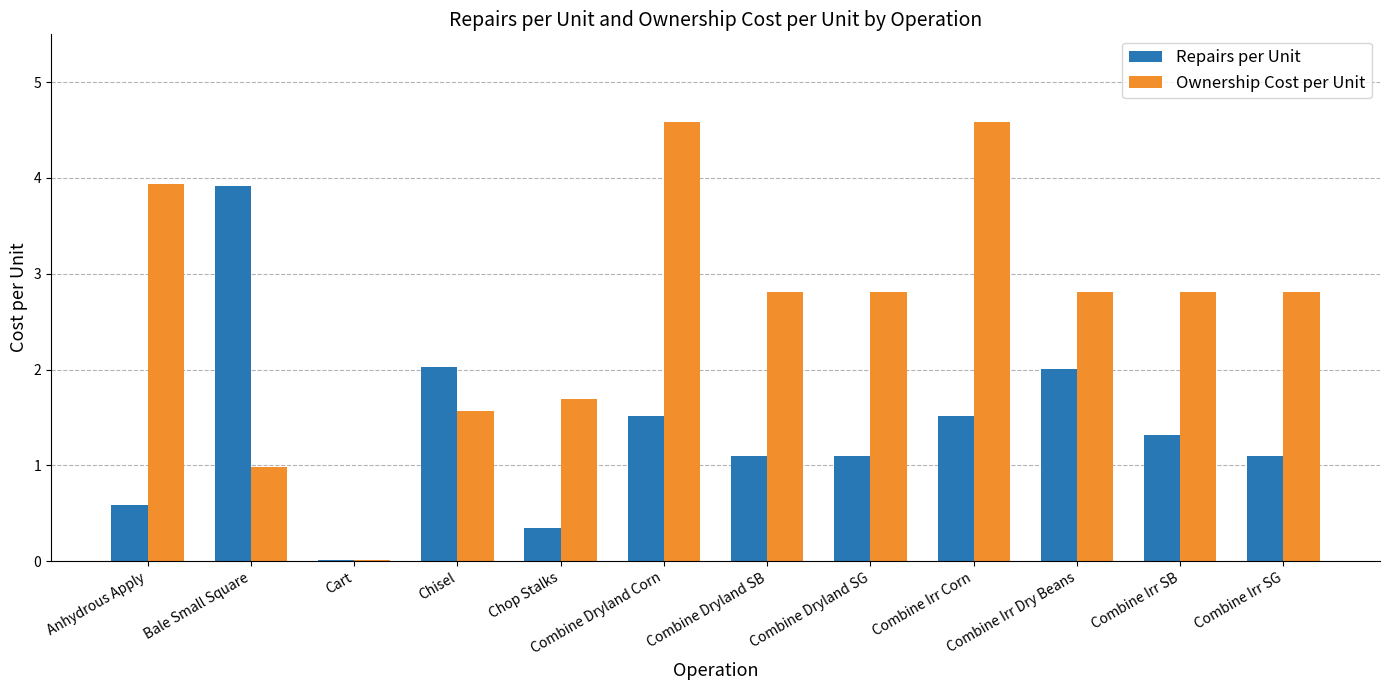

What is the greatest value displayed?

4.6